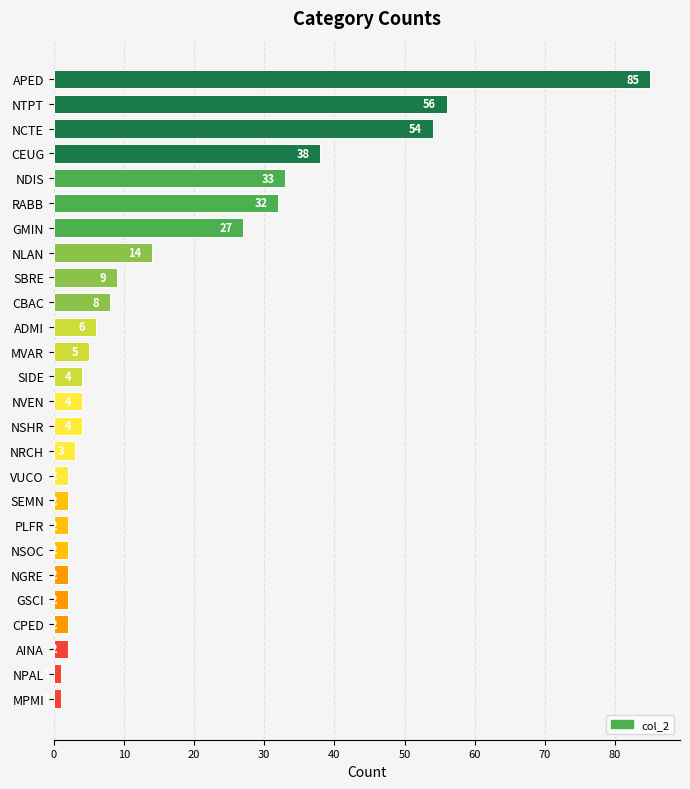

What is the average value?

15